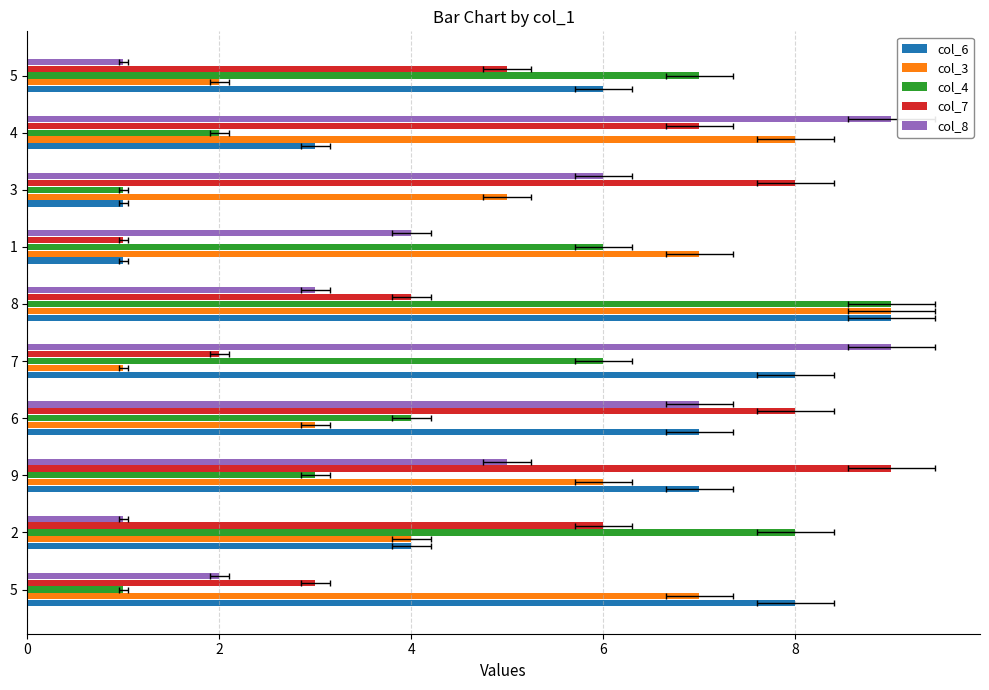

How many values in the col_6 series are below 7?

5